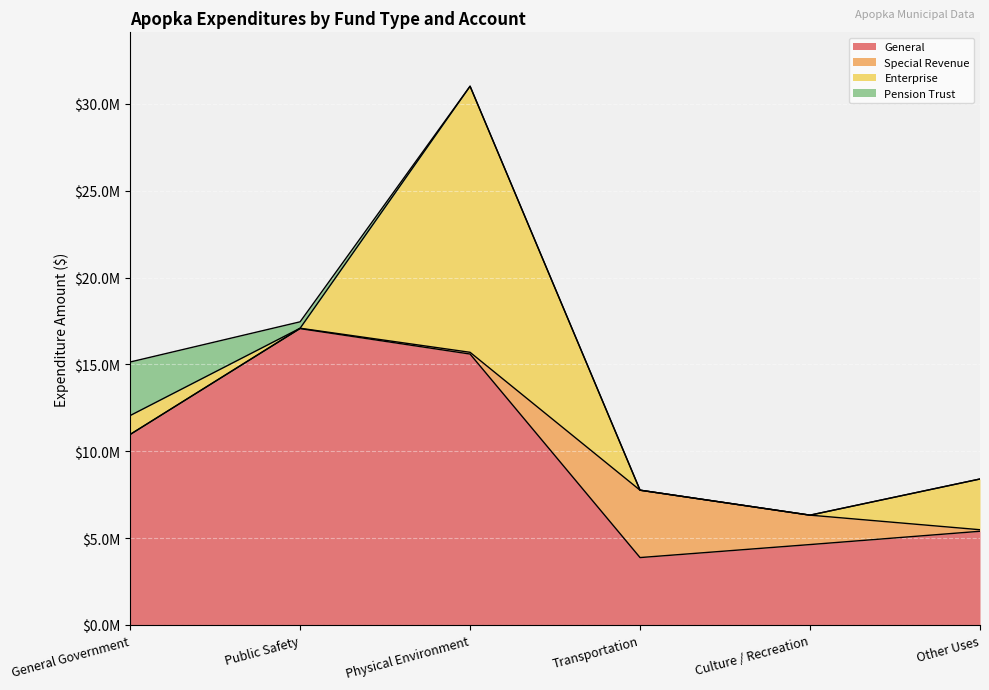

What is the difference between the maximum and minimum values in the Special Revenue series?

3875439